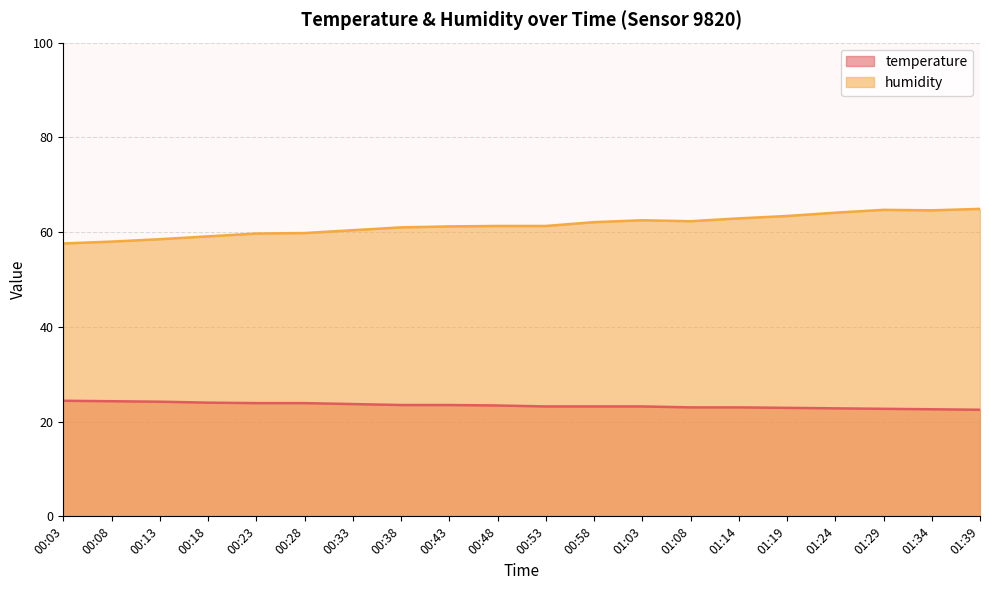

True or false: temperature and humidity cross at least once.

False